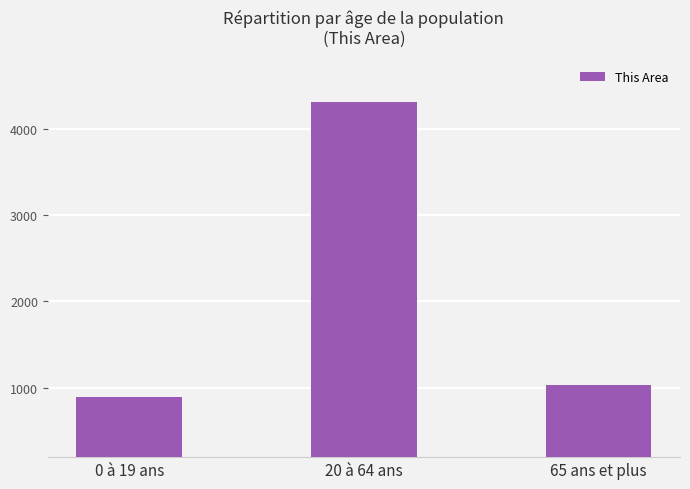

What is the value of the 1st bar from the left?

897